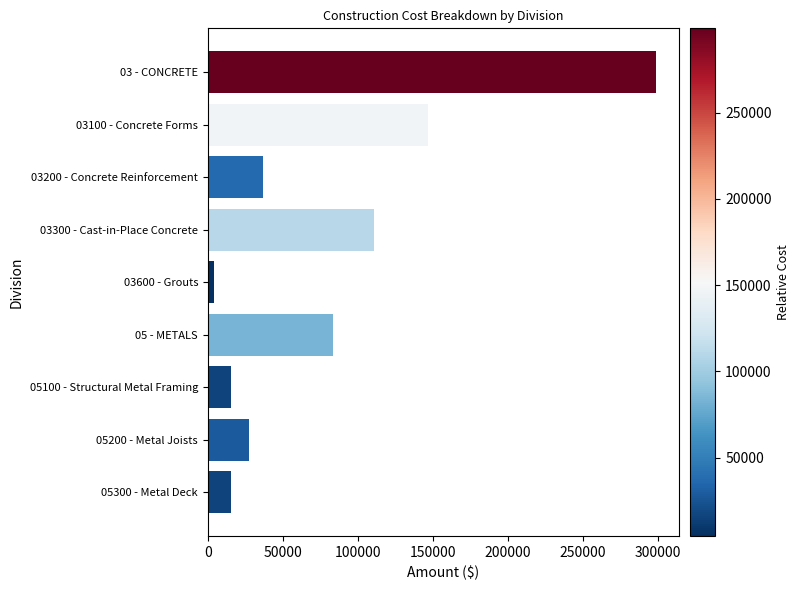

The value at 03 - CONCRETE is 80928.0. True or false?

False